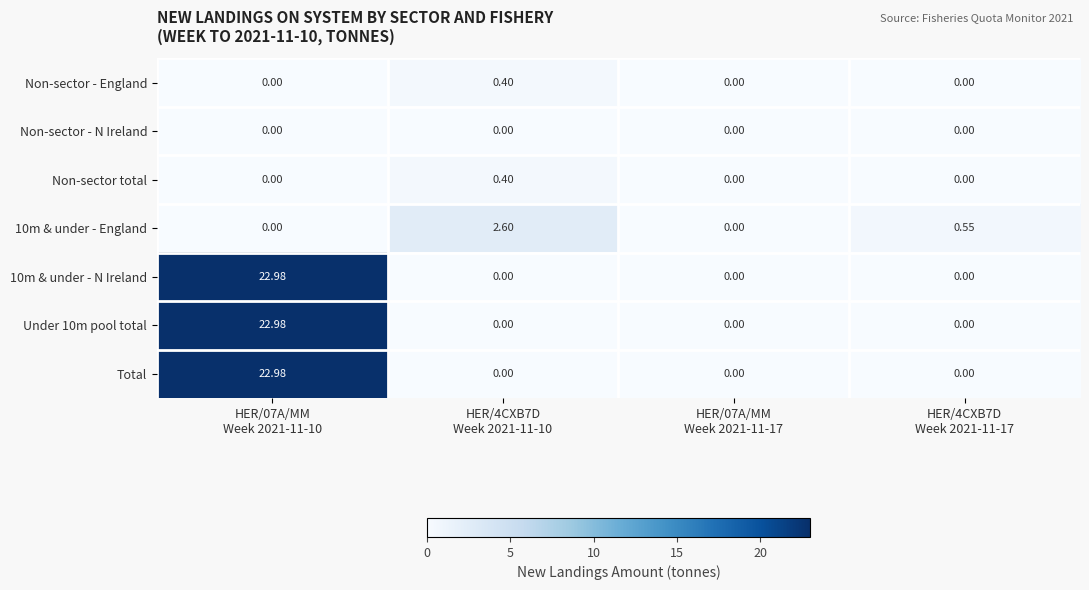

List the series in order of their peak value, highest first.

10m & under - N Ireland, Under 10m pool total, Total, 10m & under - England, Non-sector - England, Non-sector total, Non-sector - N Ireland